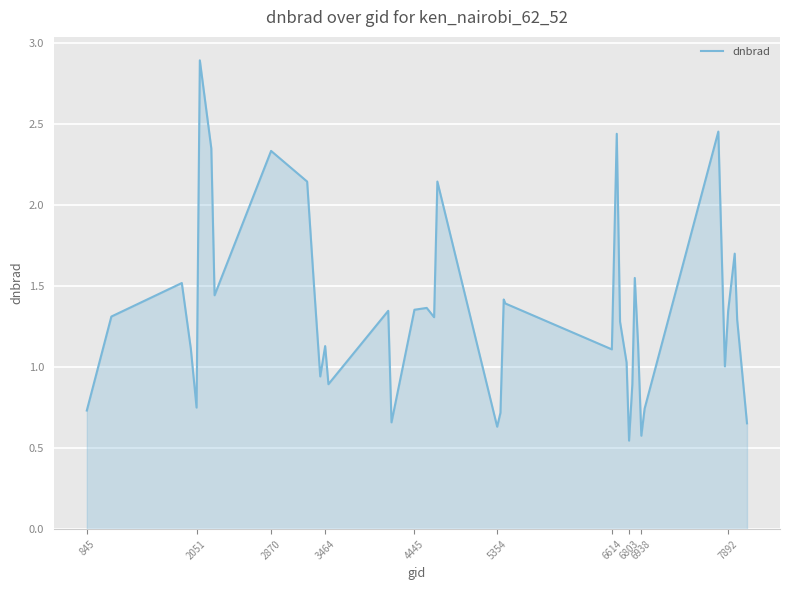

How many lines are shown in the chart?

1